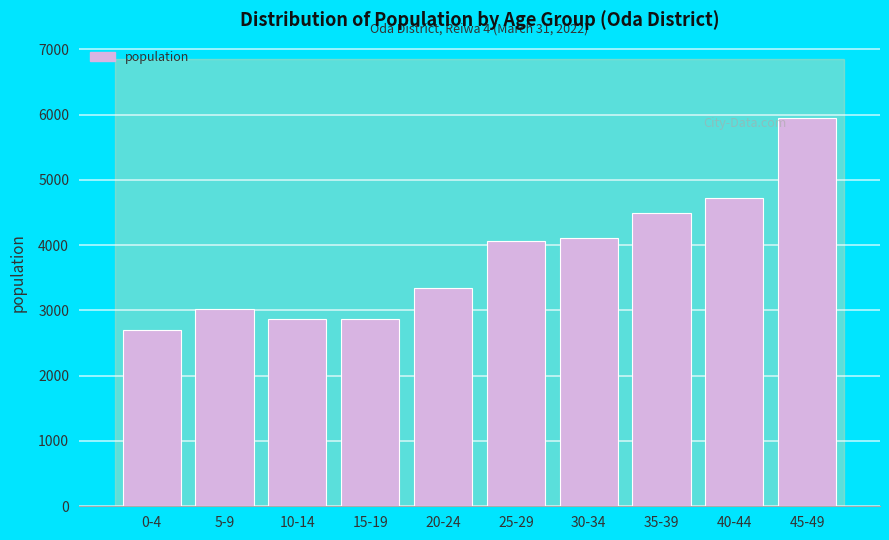

What is the approximate value at 20-24, to the nearest 100?

3300